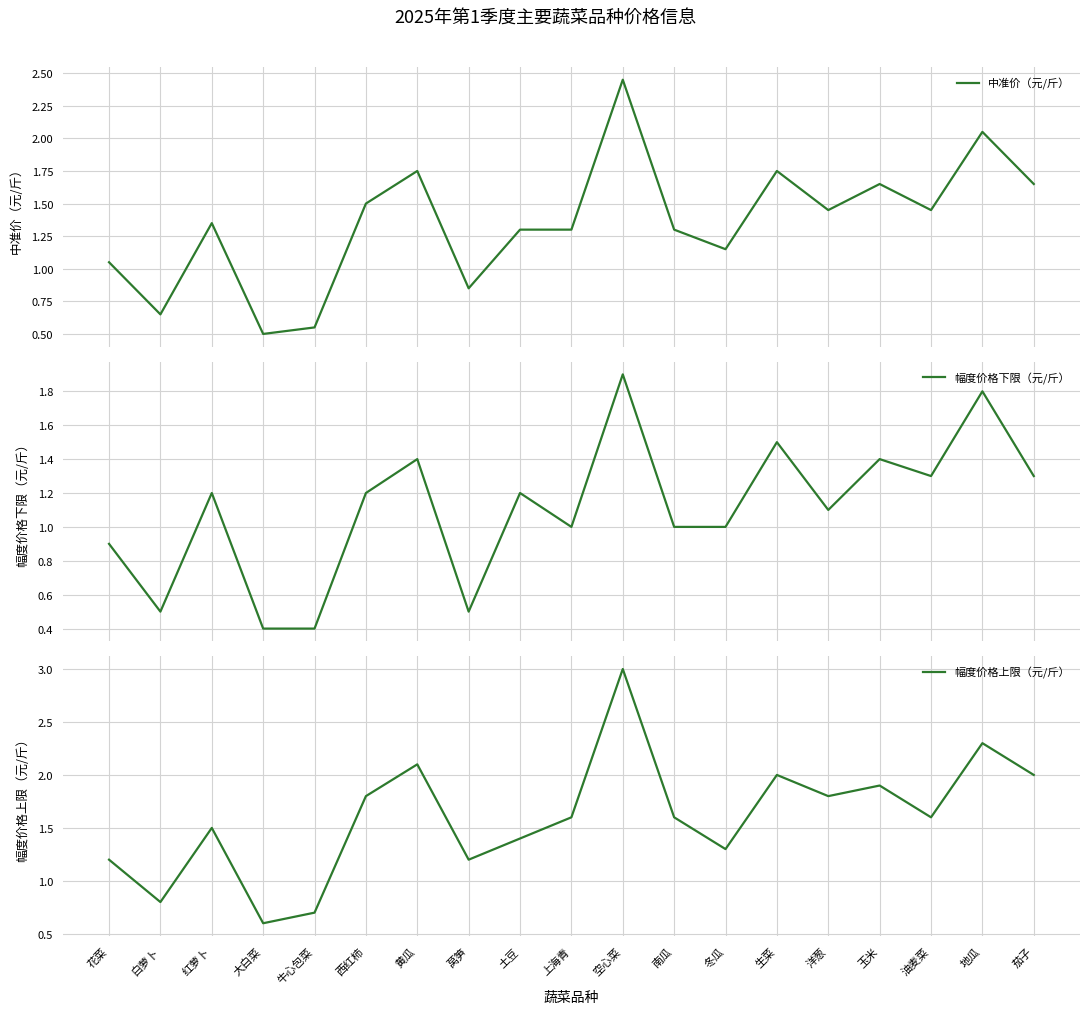

At which category is the sum across all series the highest?

空心菜